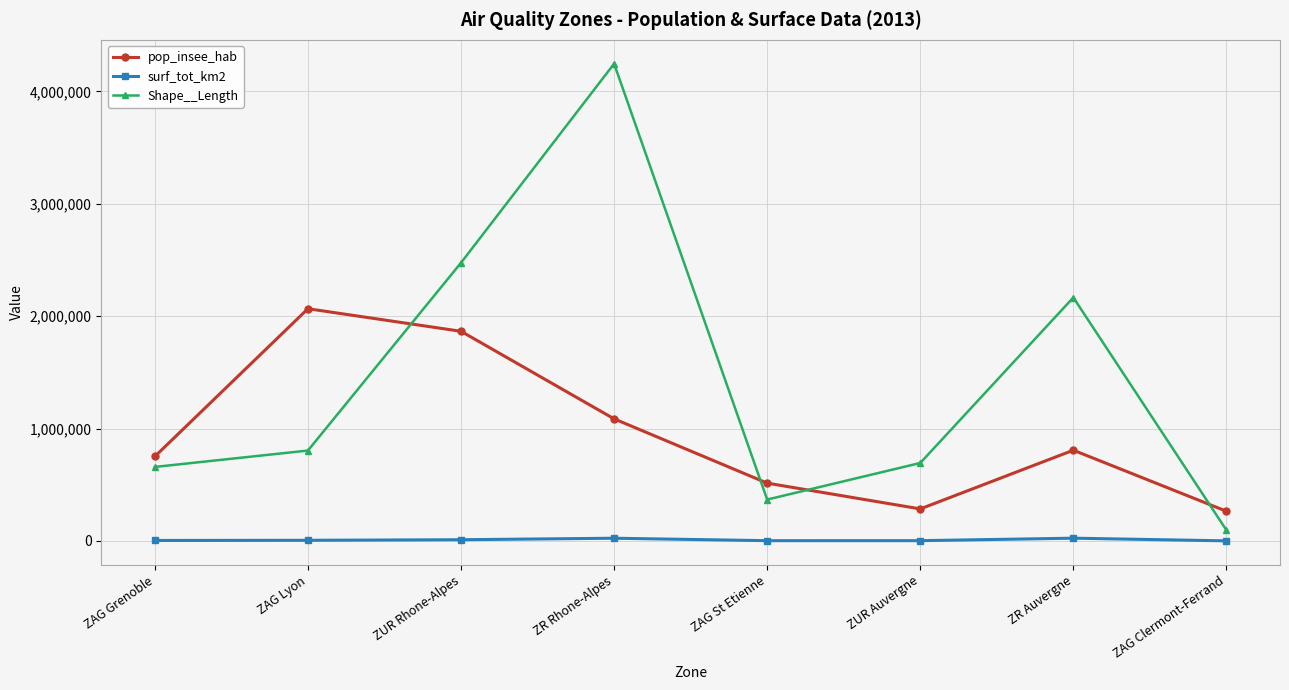

True or false: Shape__Length and surf_tot_km2 cross at least once.

False